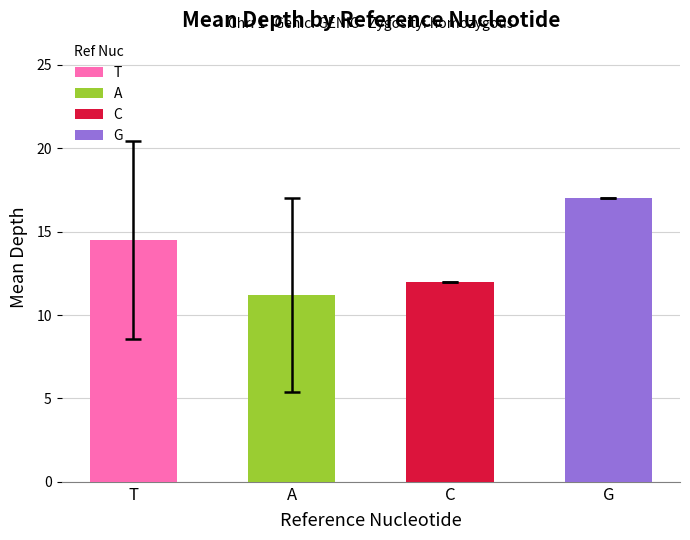

The value at T is 5.7. True or false?

False